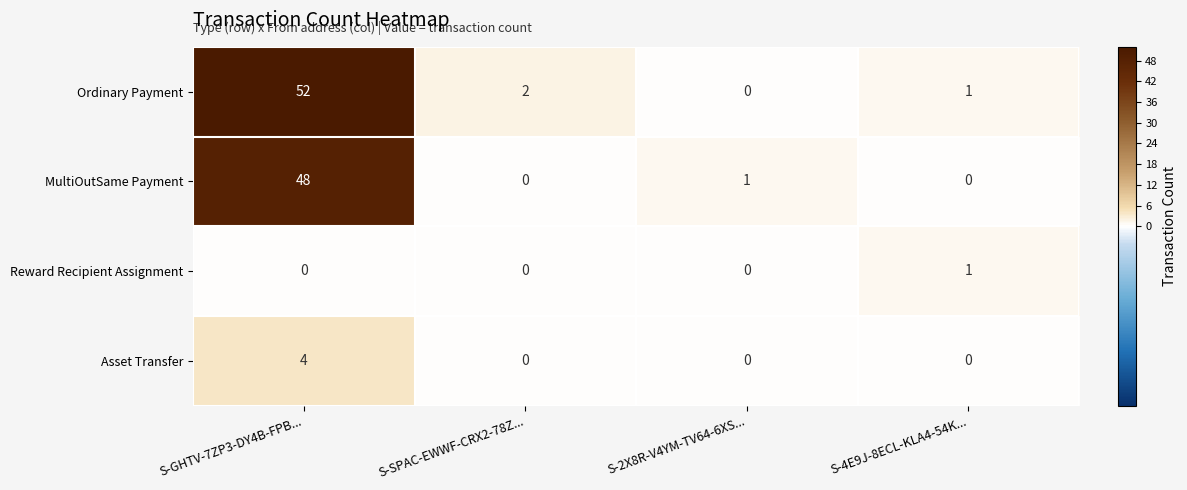

What is the spread (max minus min) of values at S-GHTV-7ZP3-DY4B-FPB...?

52